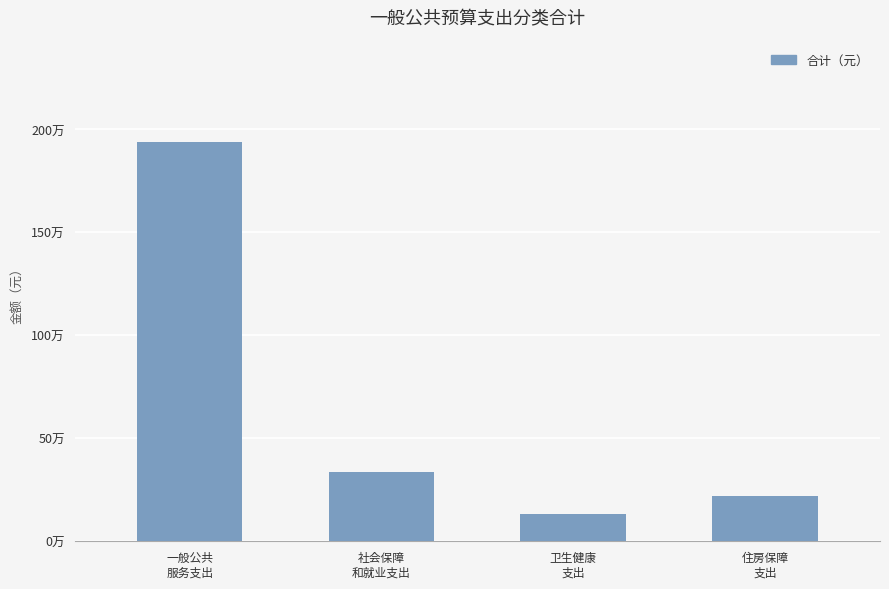

Which label corresponds to the largest value in the chart?

一般公共
服务支出